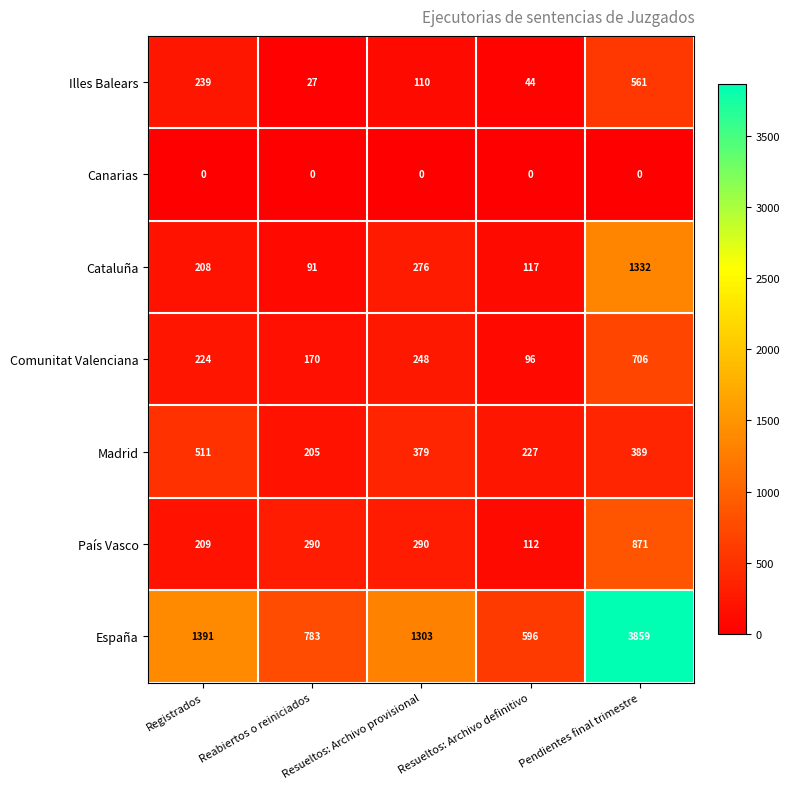

Rank the series by their maximum value, from lowest to highest.

Canarias, Madrid, Illes Balears, Comunitat Valenciana, País Vasco, Cataluña, España